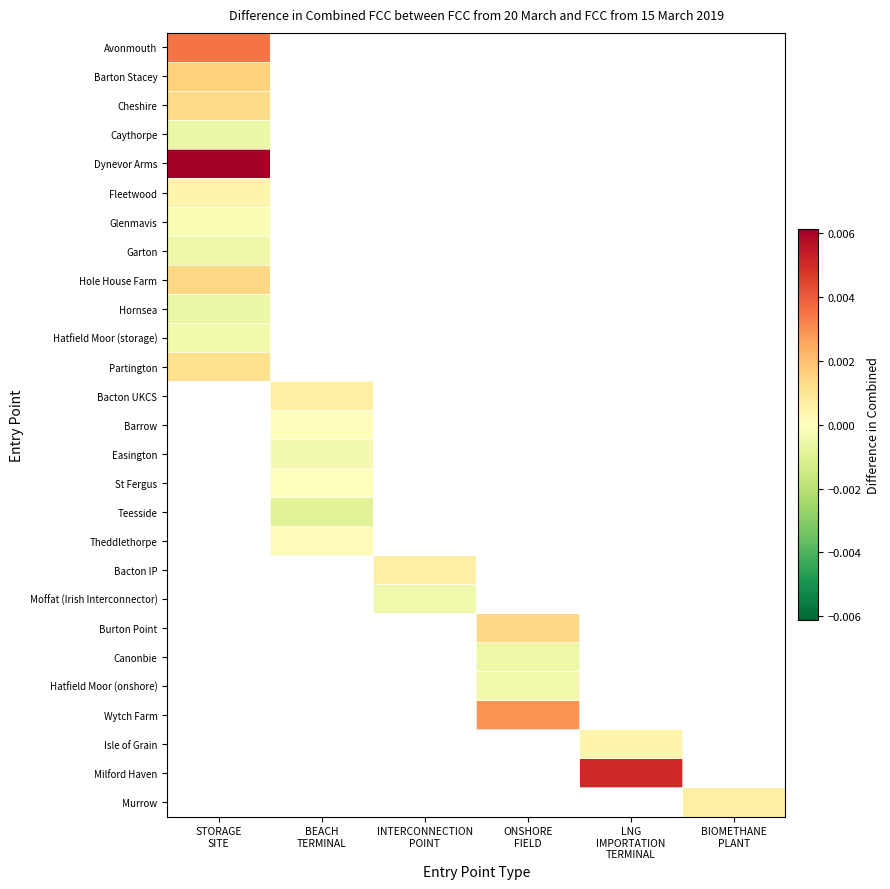

How many positive values does the Avonmouth series have?

1